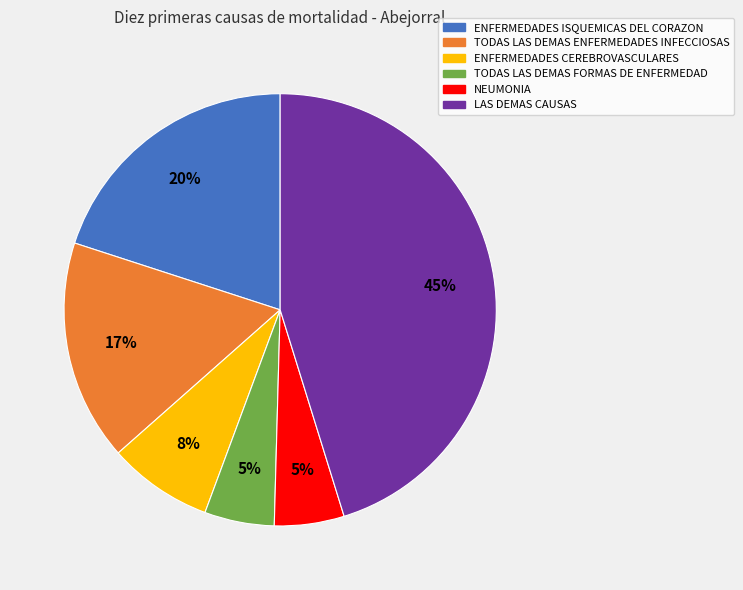

How many segments does this pie chart have?

6